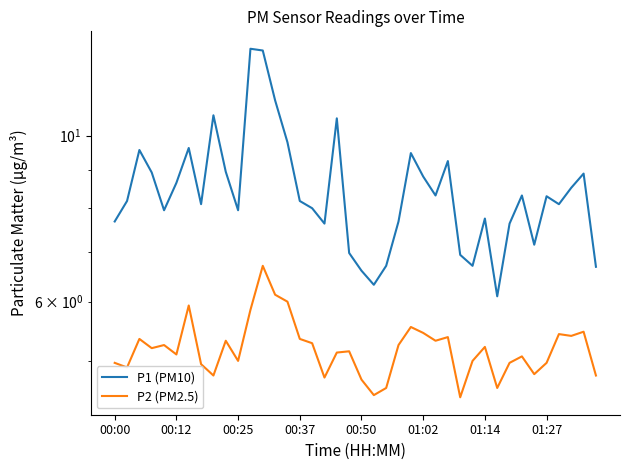

What is the smallest value displayed?

4.5